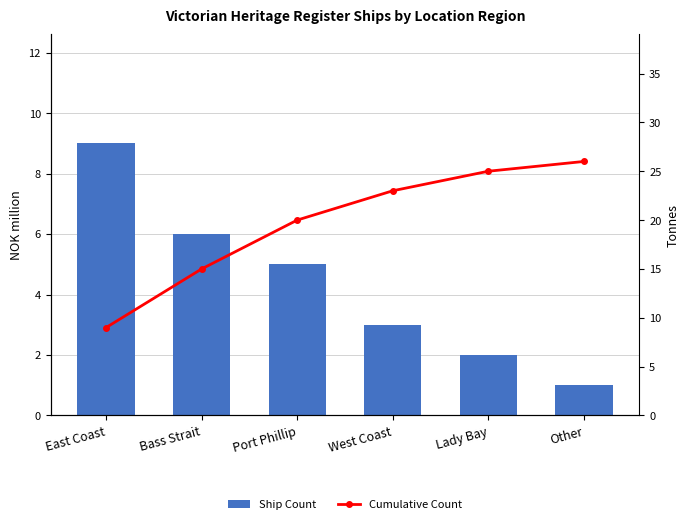

What is the greatest value displayed?

26